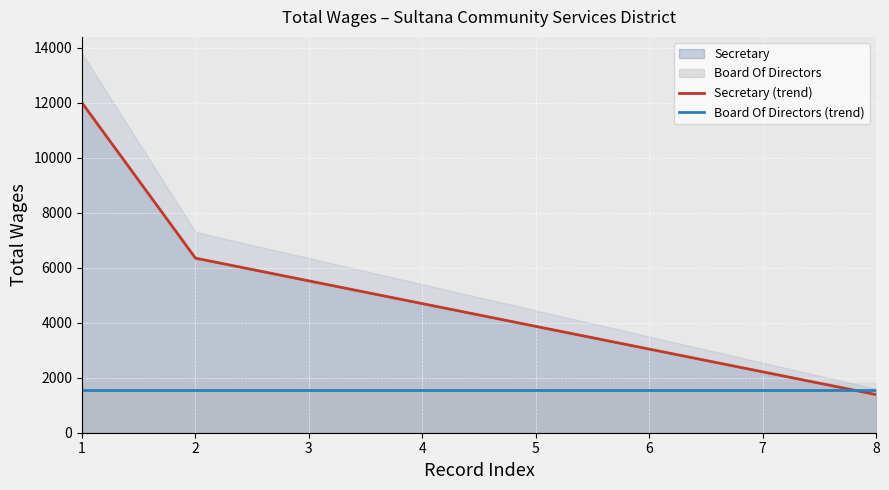

How many data points in Secretary (trend) are less than 4696?

4